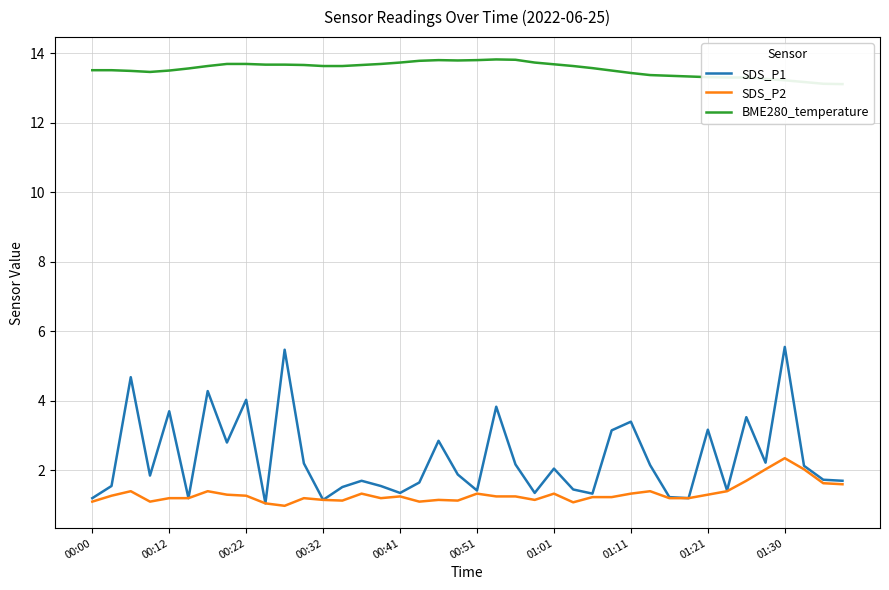

What is the lowest value of the BME280_temperature series?

13.1